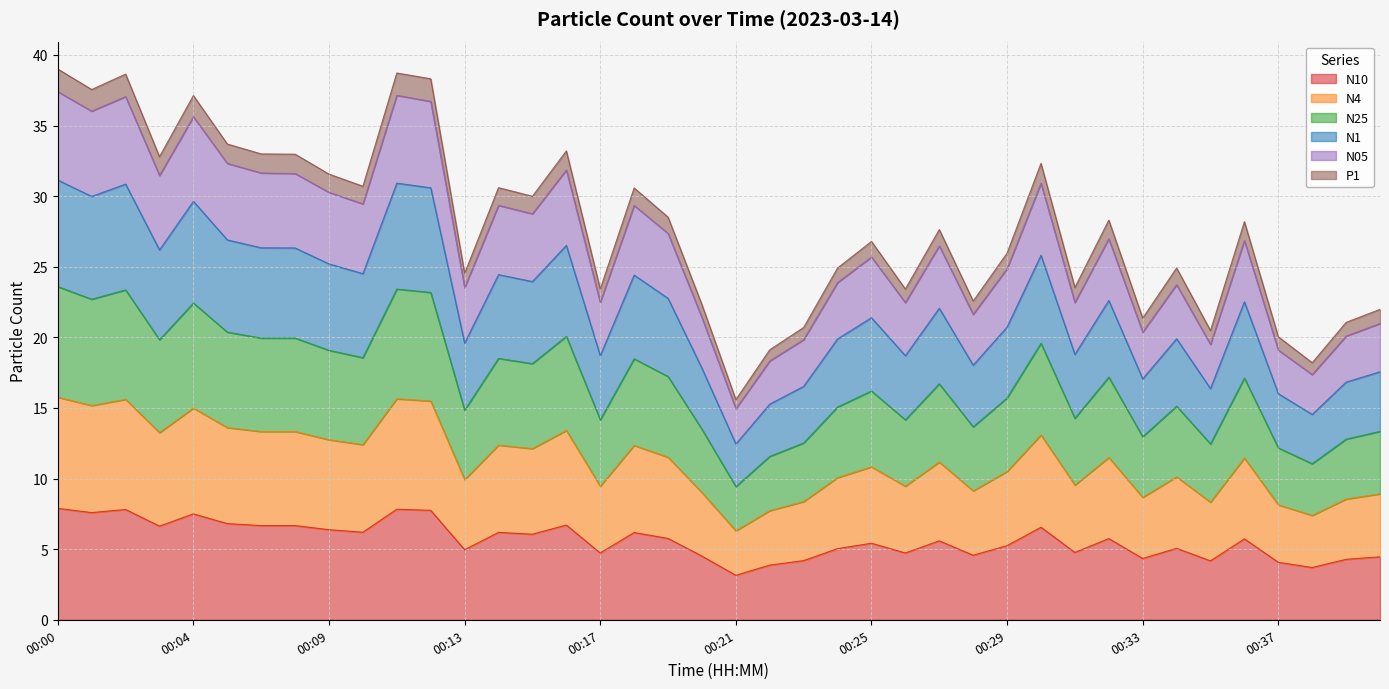

In N25, how many points are lower than both neighbors (excluding endpoints)?

13